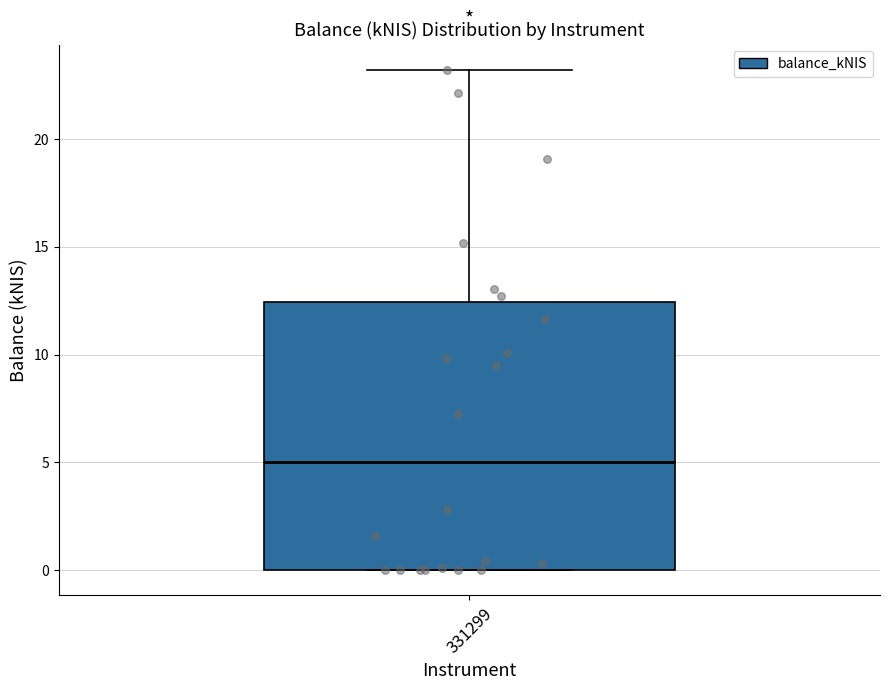

Where is the upper edge of the box at x = 331299 on the y-axis? The values are not printed on the chart, so give them approximately, as read against the axis.

12.5